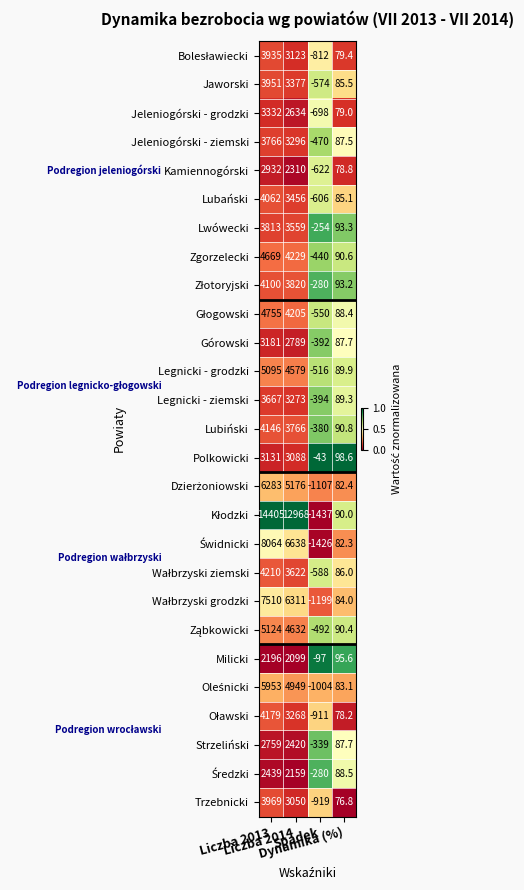

What is the greatest value displayed?

14405.0